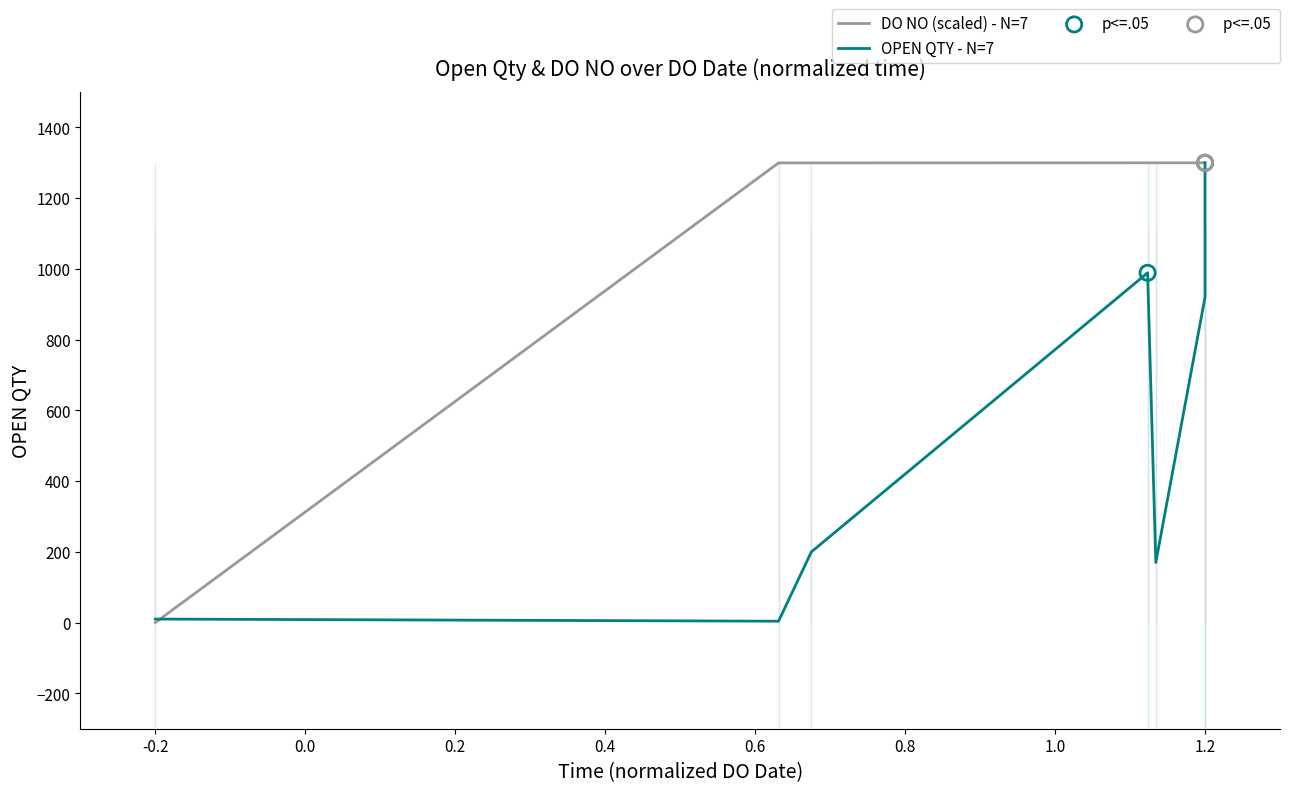

Which series contains the highest Y value?

OPEN QTY